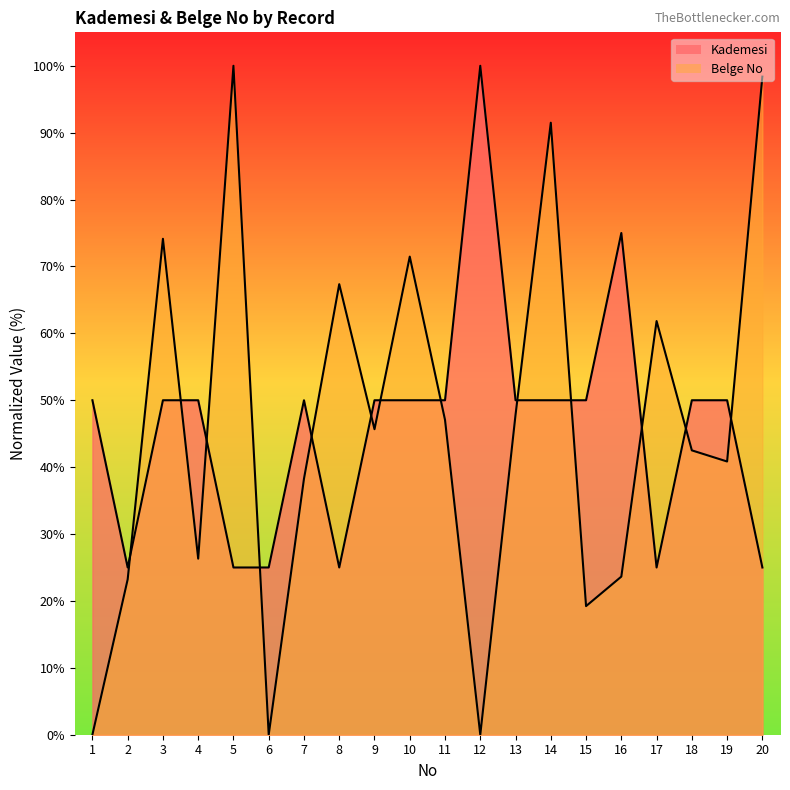

The Belge No series shows 126.8 at 3. True or false?

False